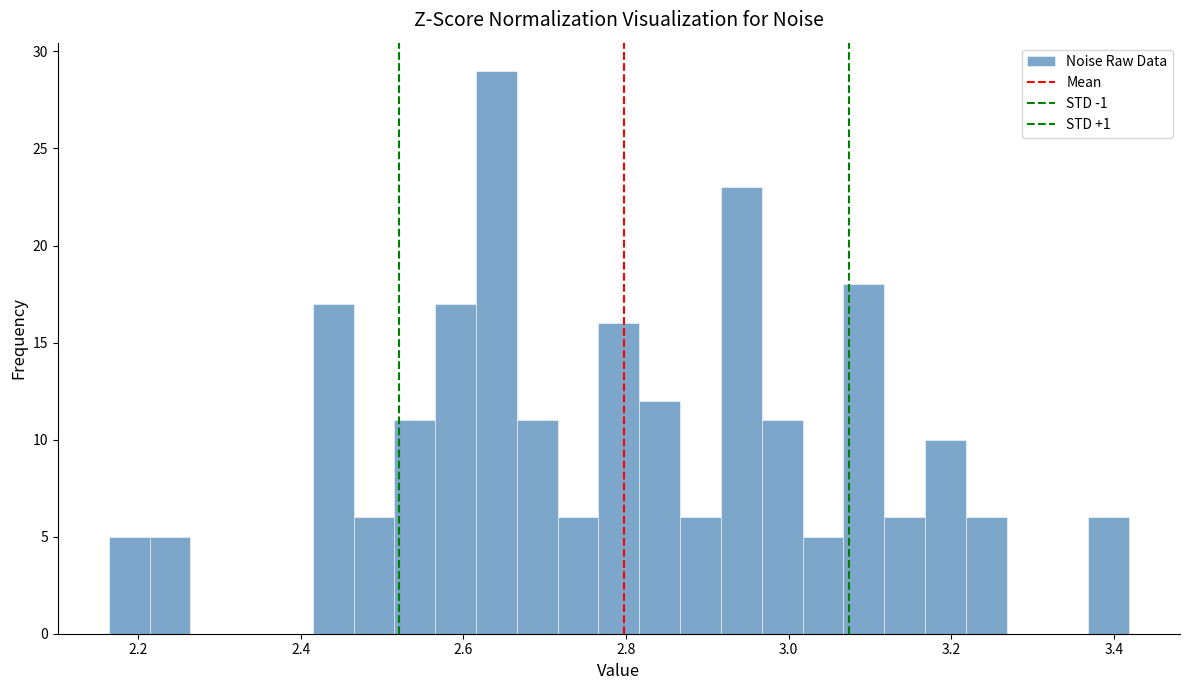

Read against the x-axis, roughly where is the centre of the tallest bar?

2.64